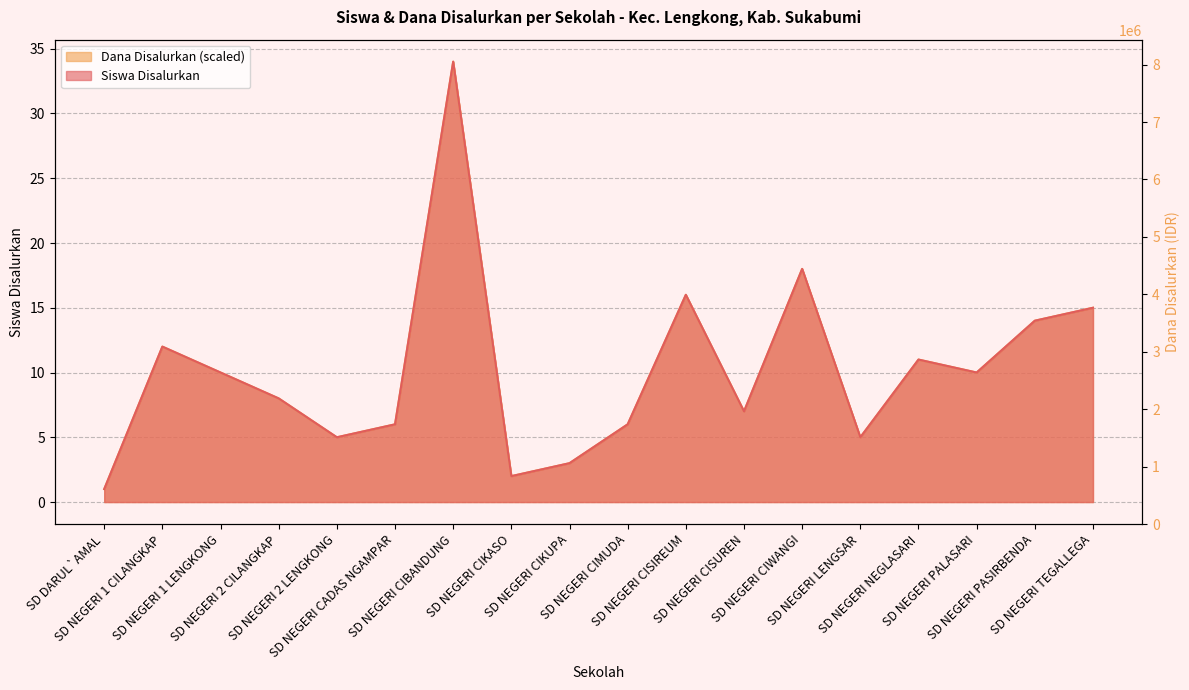

What is the total value across all series at SD NEGERI PALASARI?

20